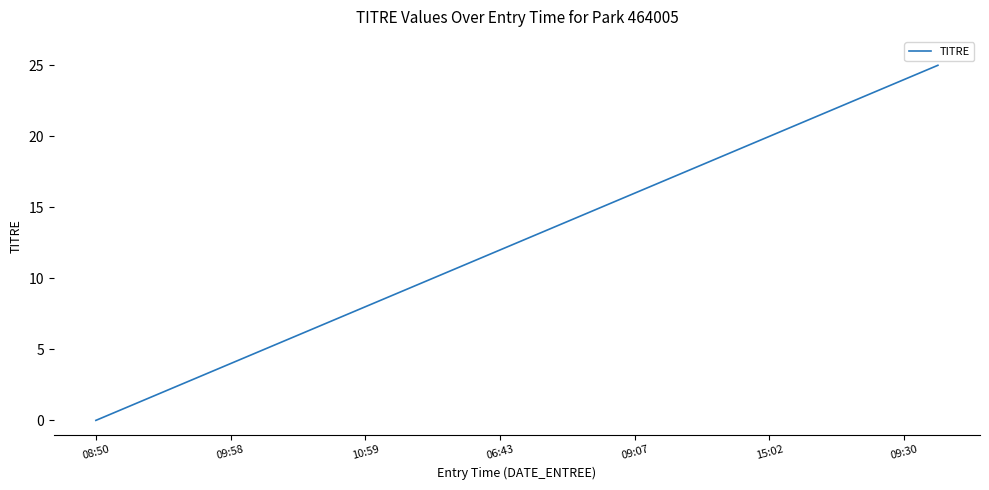

Reading right to left, what are all the values shown in this chart?

25	24	23	22	21	20	19	18	17	16	15	14	13	12	11	10	9	8	7	6	5	4	3	2	1	0